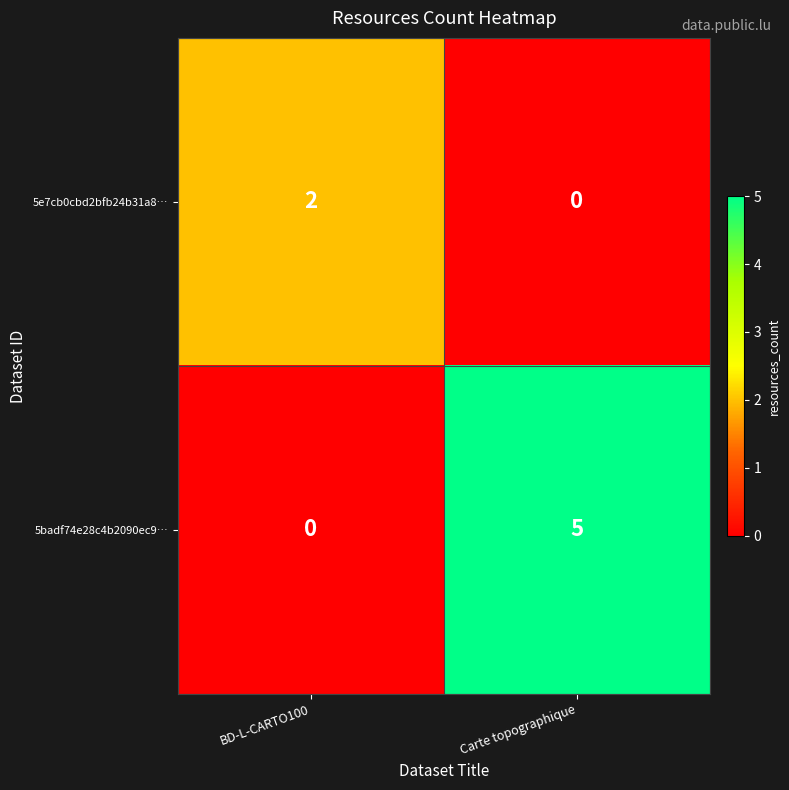

What is the sum of all 5badf74e28c4b2090ec9… values?

5